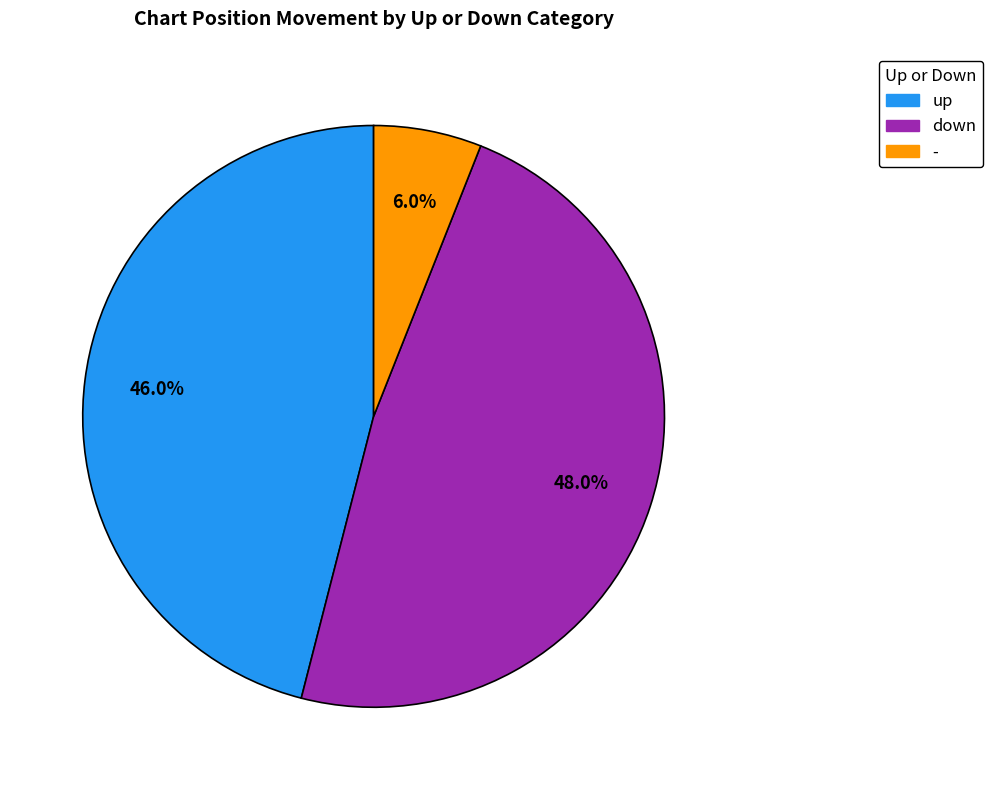

Which has a higher value, up or -?

up